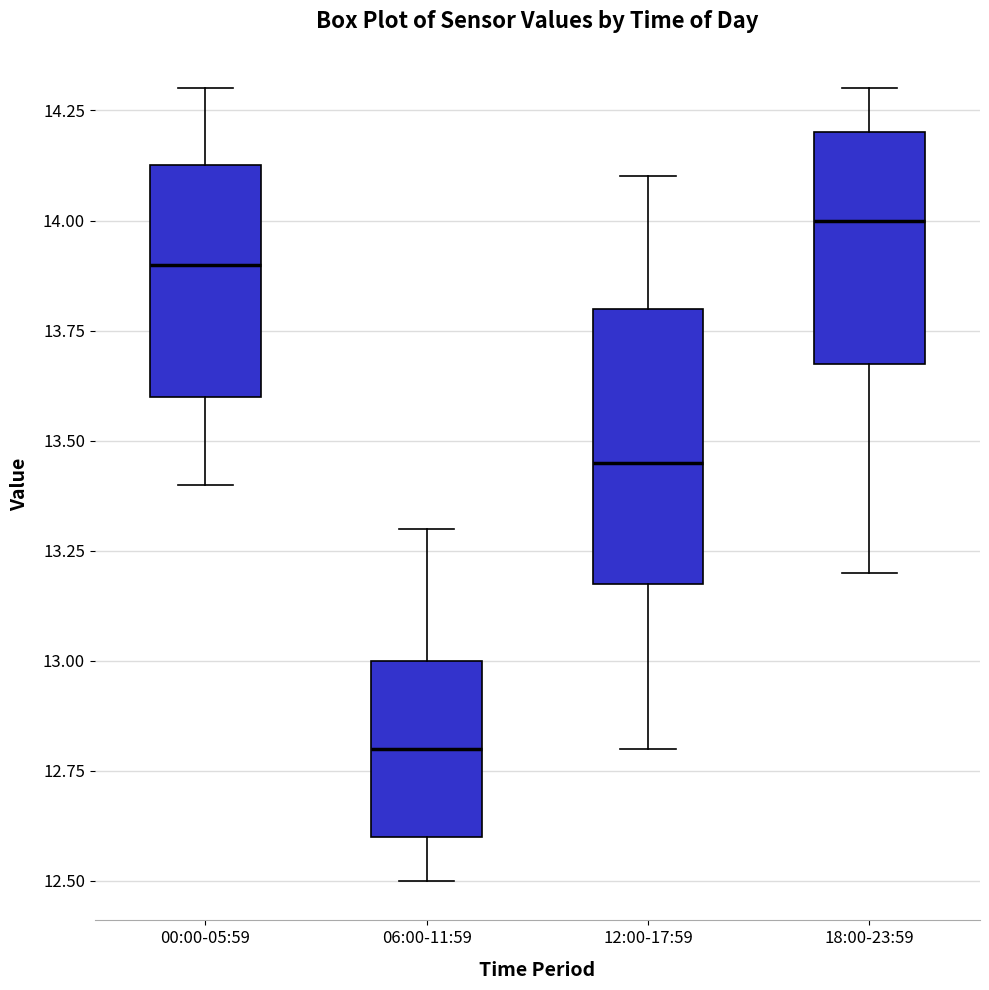

Reading left to right, read every box against the y-axis: the position of its median line, the range the box covers, and the ends of its whiskers. The values are not printed on the chart, so give them approximately, as read against the axis.

00:00-05:59: median 13.90, box 13.60 to 14.15, whiskers 13.40 to 14.30
06:00-11:59: median 12.80, box 12.60 to 13.00, whiskers 12.50 to 13.30
12:00-17:59: median 13.45, box 13.20 to 13.80, whiskers 12.80 to 14.10
18:00-23:59: median 14.00, box 13.70 to 14.20, whiskers 13.20 to 14.30